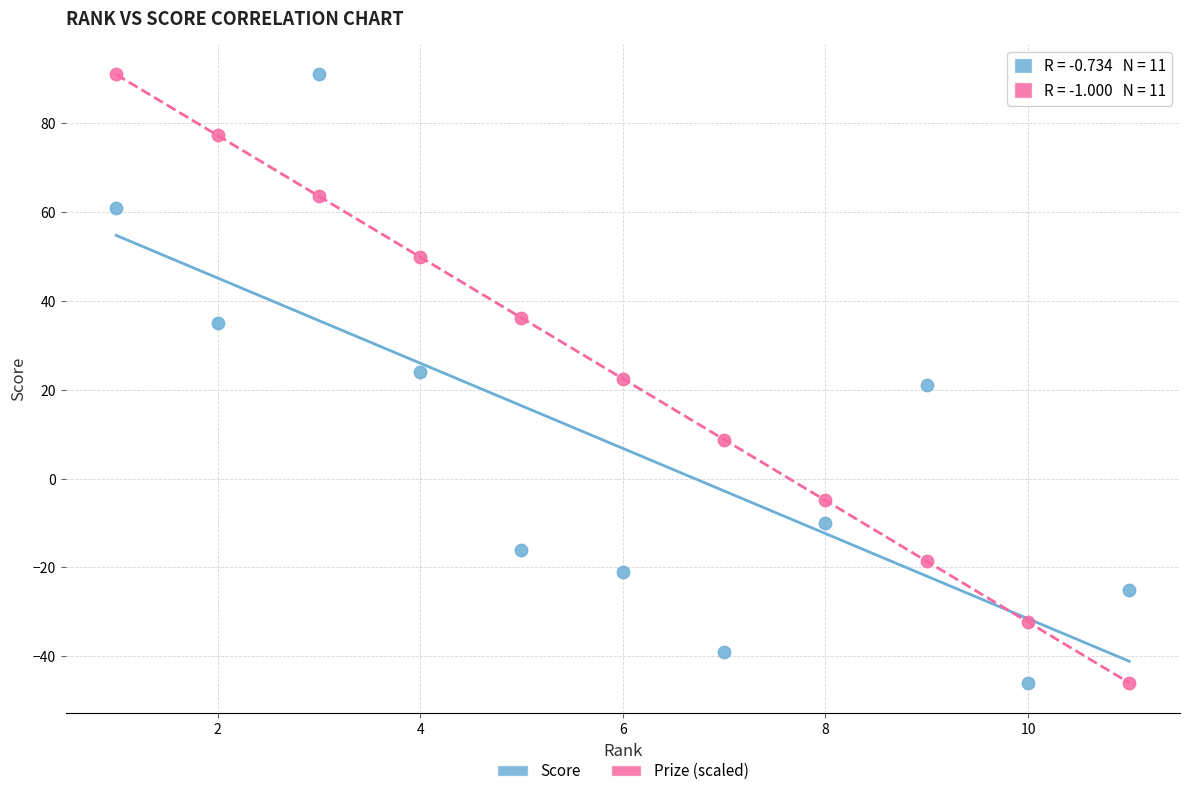

What is the X range (max minus min) for the scatter plot?

10.0